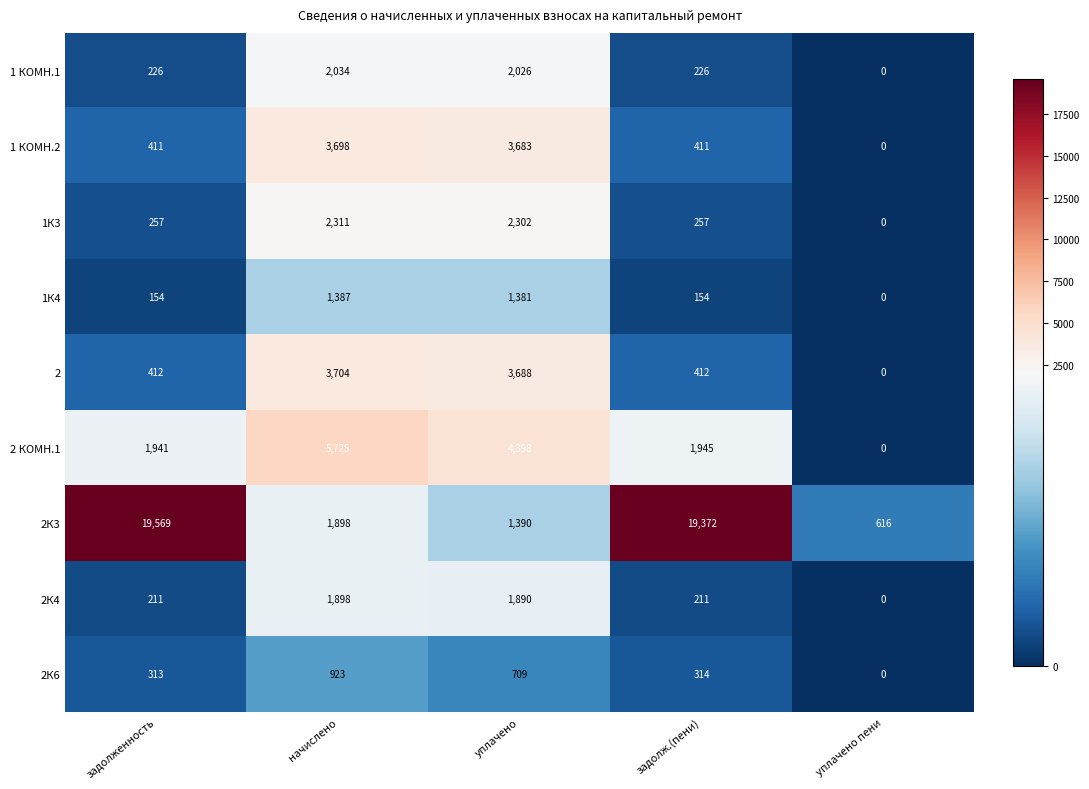

At which category is the sum across all series the highest?

начислено